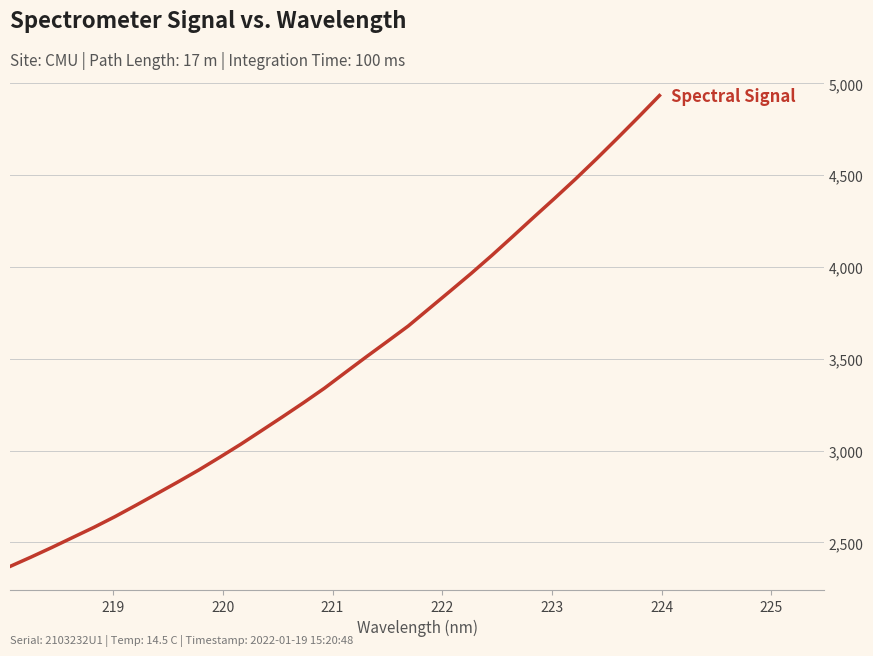

What is the maximum value shown in the chart?

4934.3